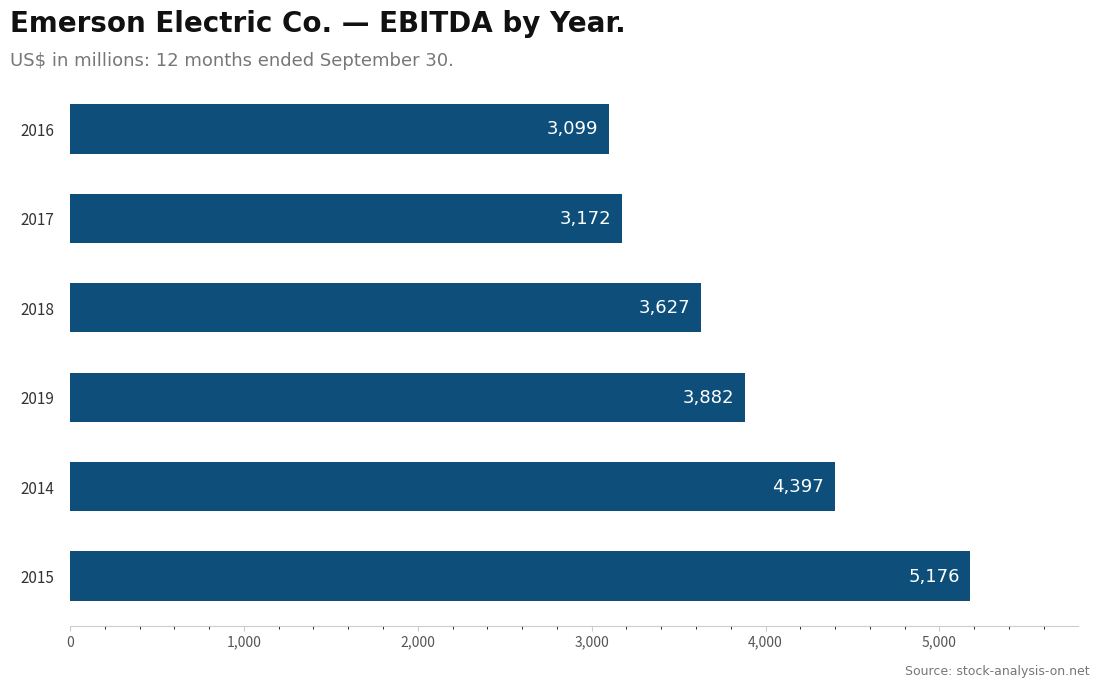

Reading bottom to top, transcribe all the data shown in this chart.

2015=5176	2014=4397	2019=3882	2018=3627	2017=3172	2016=3099